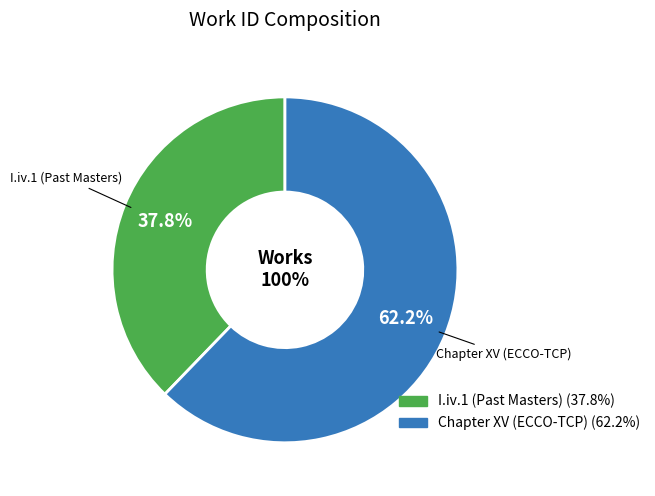

The Chapter XV (ECCO-TCP) slice represents 62% of the pie. True or false?

True